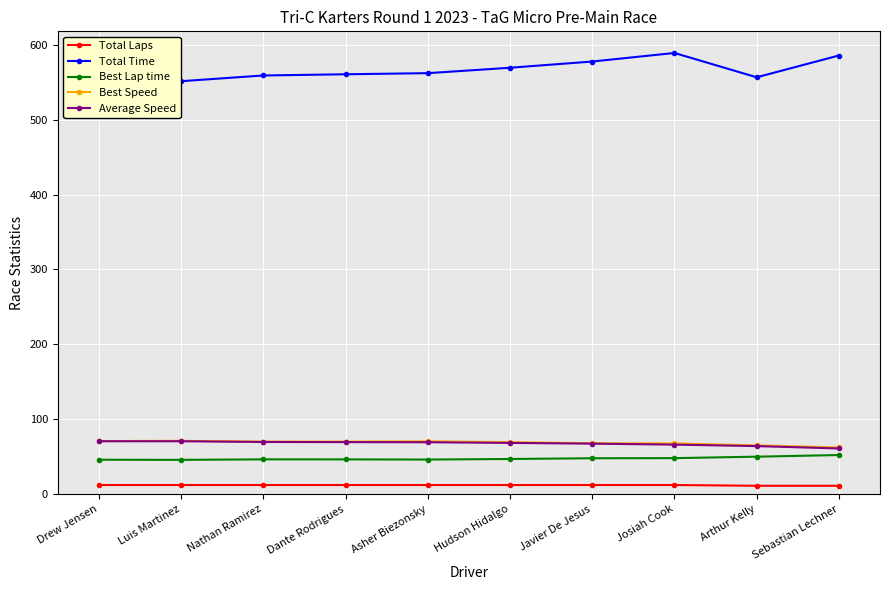

Reading left to right, list all the values displayed in this chart.

Total Laps: Drew Jensen=12.0	Luis Martinez=12.0	Nathan Ramirez=12.0	Dante Rodrigues=12.0	Asher Biezonsky=12.0	Hudson Hidalgo=12.0	Javier De Jesus=12.0	Josiah Cook=12.0	Arthur Kelly=11.0	Sebastian Lechner=11.0
Total Time: Drew Jensen=551.4	Luis Martinez=551.6	Nathan Ramirez=559.2	Dante Rodrigues=560.8	Asher Biezonsky=562.3	Hudson Hidalgo=569.5	Javier De Jesus=577.9	Josiah Cook=589.3	Arthur Kelly=556.8	Sebastian Lechner=585.9
Best Lap time: Drew Jensen=45.8	Luis Martinez=45.6	Nathan Ramirez=46.3	Dante Rodrigues=46.2	Asher Biezonsky=46.0	Hudson Hidalgo=46.8	Javier De Jesus=47.8	Josiah Cook=47.9	Arthur Kelly=49.9	Sebastian Lechner=52.1
Best Speed: Drew Jensen=70.8	Luis Martinez=71.0	Nathan Ramirez=70.0	Dante Rodrigues=70.1	Asher Biezonsky=70.4	Hudson Hidalgo=69.3	Javier De Jesus=67.8	Josiah Cook=67.6	Arthur Kelly=65.0	Sebastian Lechner=62.2
Average Speed: Drew Jensen=70.5	Luis Martinez=70.5	Nathan Ramirez=69.5	Dante Rodrigues=69.3	Asher Biezonsky=69.1	Hudson Hidalgo=68.3	Javier De Jesus=67.3	Josiah Cook=66.0	Arthur Kelly=64.0	Sebastian Lechner=60.8